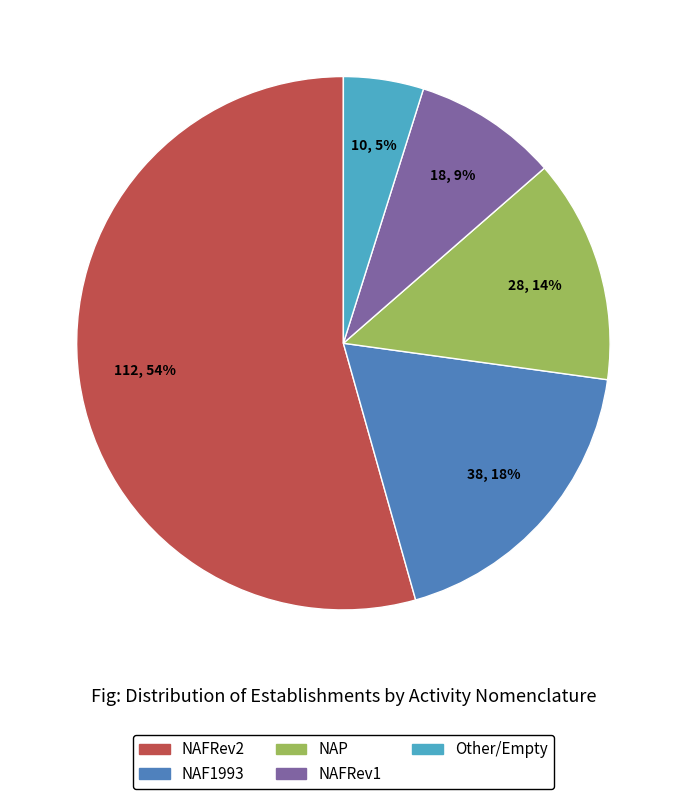

Is there a majority slice in this chart?

Yes